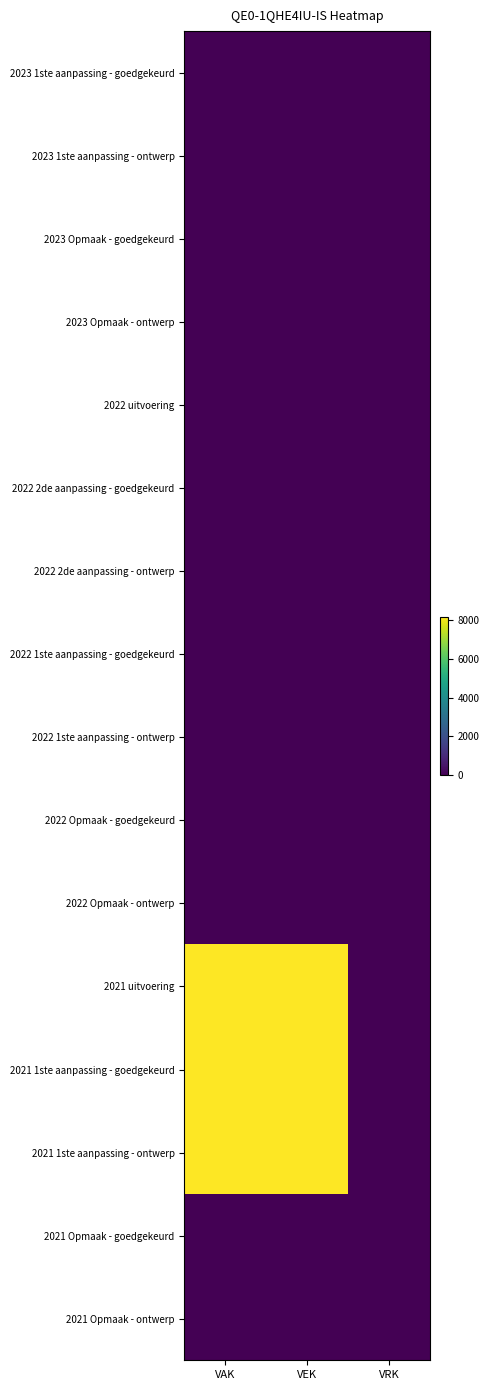

Reading right to left, transcribe all the data shown in this chart.

2023 1ste aanpassing - goedgekeurd: VRK=0	VEK=0	VAK=0
2023 1ste aanpassing - ontwerp: VRK=0	VEK=0	VAK=0
2023 Opmaak - goedgekeurd: VRK=0	VEK=0	VAK=0
2023 Opmaak - ontwerp: VRK=0	VEK=0	VAK=0
2022 uitvoering: VRK=0	VEK=0	VAK=0
2022 2de aanpassing - goedgekeurd: VRK=0	VEK=0	VAK=0
2022 2de aanpassing - ontwerp: VRK=0	VEK=0	VAK=0
2022 1ste aanpassing - goedgekeurd: VRK=0	VEK=0	VAK=0
2022 1ste aanpassing - ontwerp: VRK=0	VEK=0	VAK=0
2022 Opmaak - goedgekeurd: VRK=0	VEK=0	VAK=0
2022 Opmaak - ontwerp: VRK=0	VEK=0	VAK=0
2021 uitvoering: VRK=0	VEK=8200	VAK=8200
2021 1ste aanpassing - goedgekeurd: VRK=0	VEK=8200	VAK=8200
2021 1ste aanpassing - ontwerp: VRK=0	VEK=8200	VAK=8200
2021 Opmaak - goedgekeurd: VRK=0	VEK=0	VAK=0
2021 Opmaak - ontwerp: VRK=0	VEK=0	VAK=0